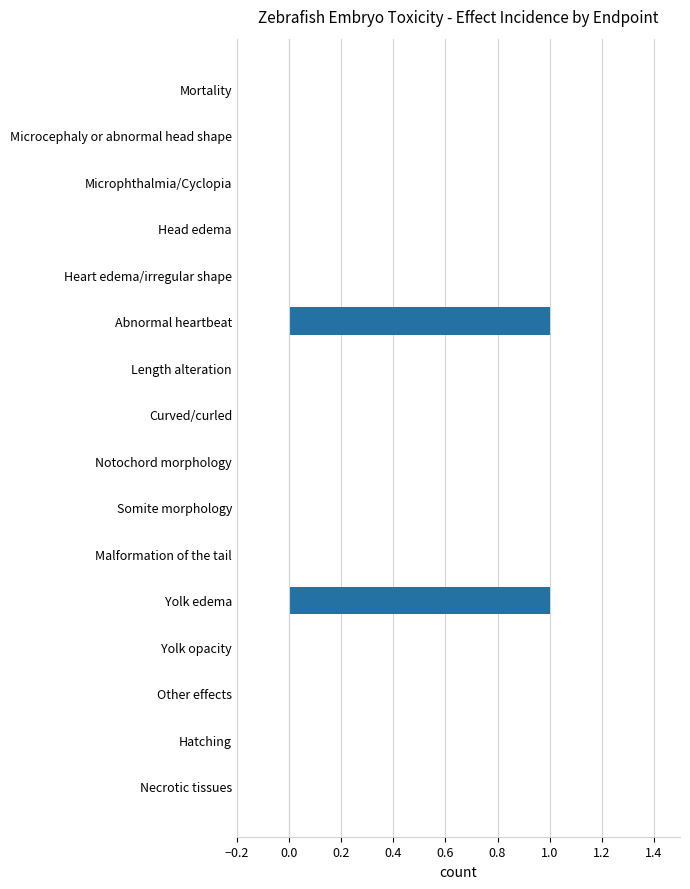

Count the number of categories in the chart.

16